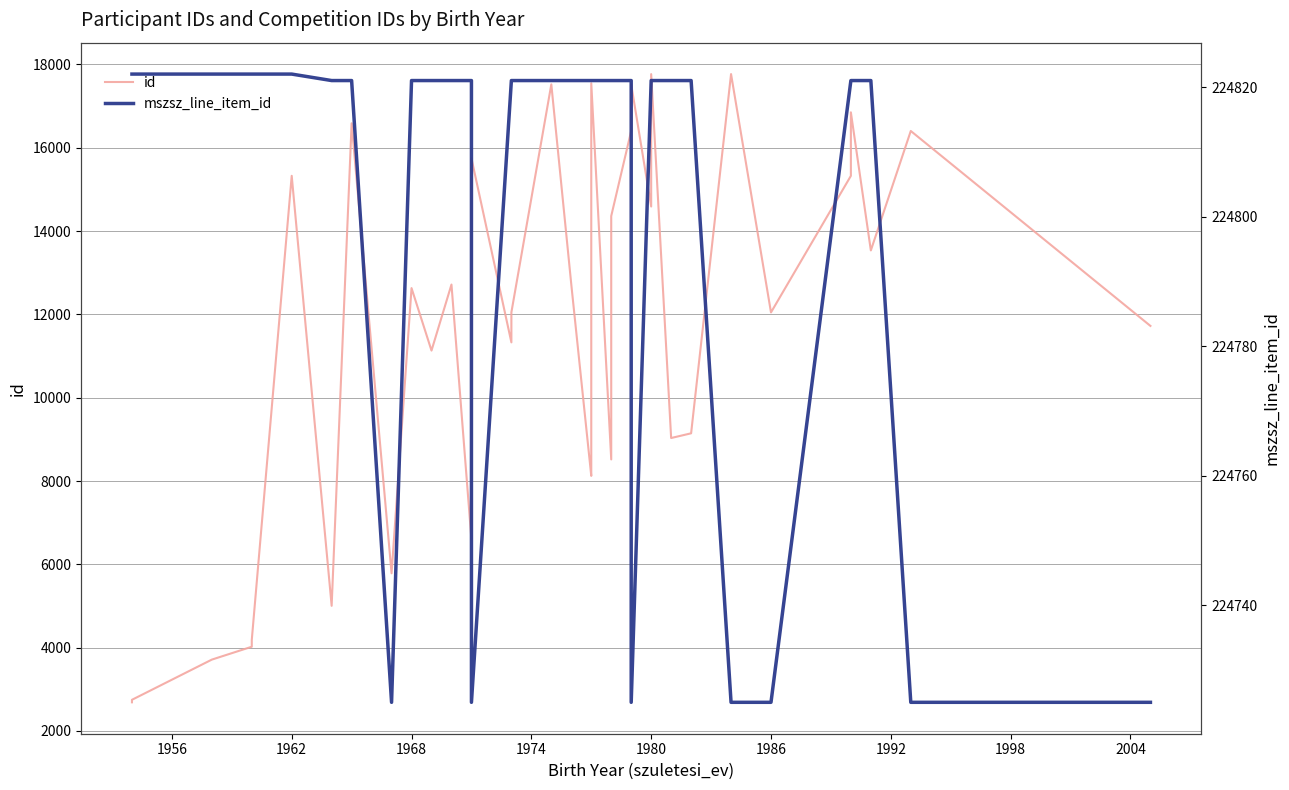

Which series has the largest range (max minus min)?

id